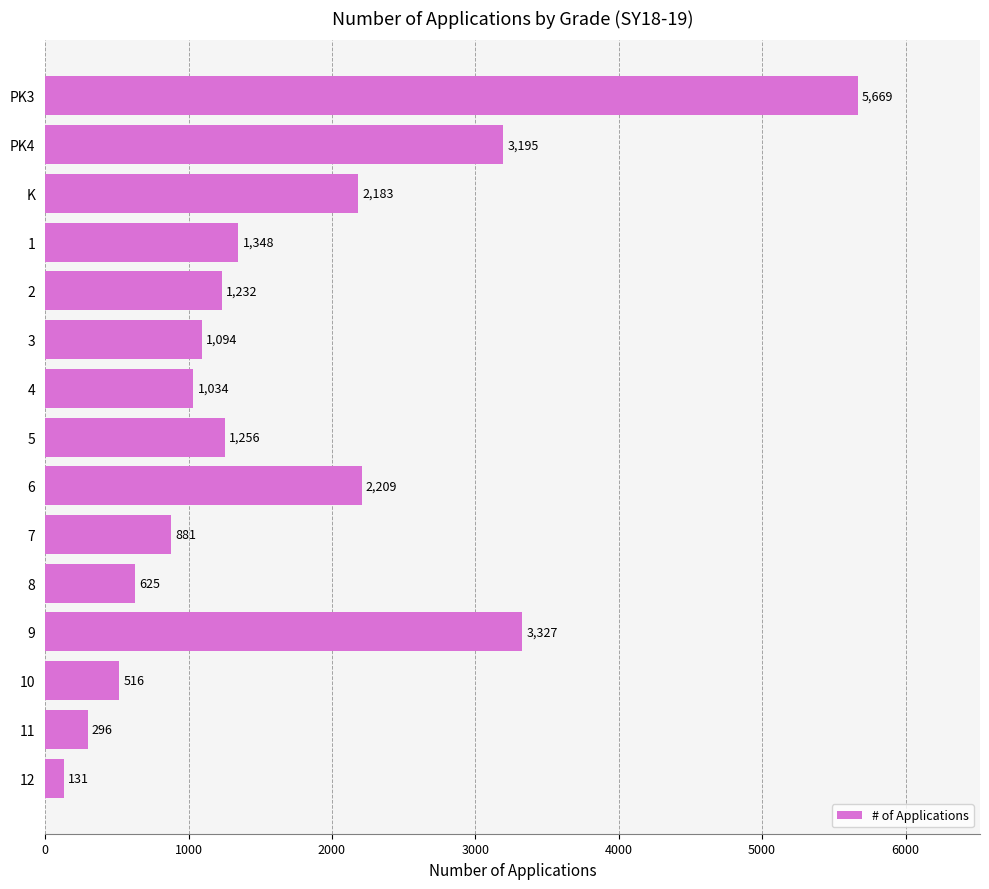

The chart shows a value of 603 at 2. True or false?

False